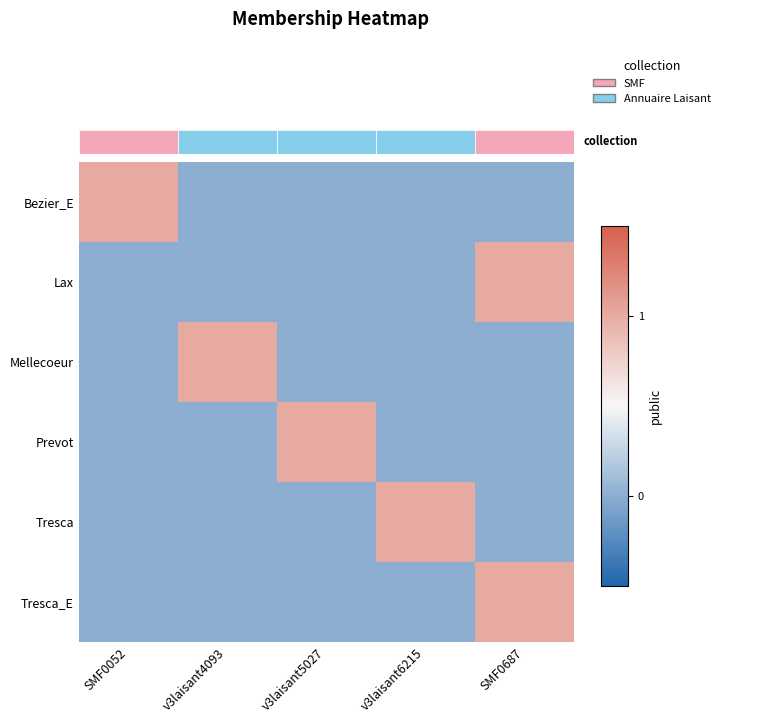

Which series has the largest total across all categories?

Bezier_E